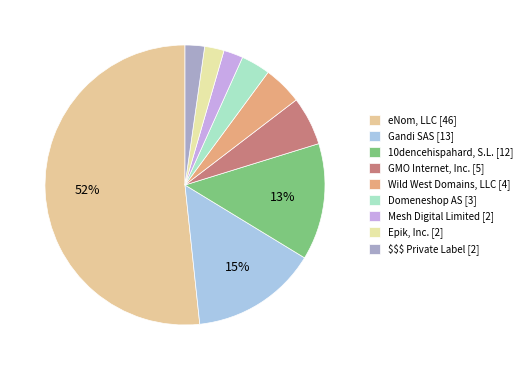

Is it true that 10dencehispahard, S.L. [12] is 3% of the pie?

False